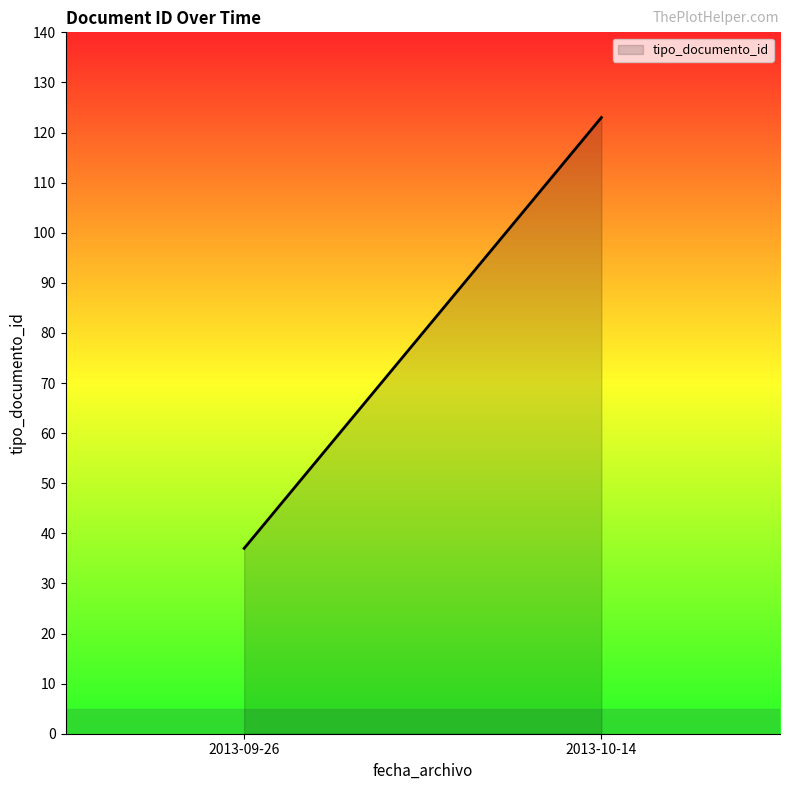

How many lines are shown in the chart?

1